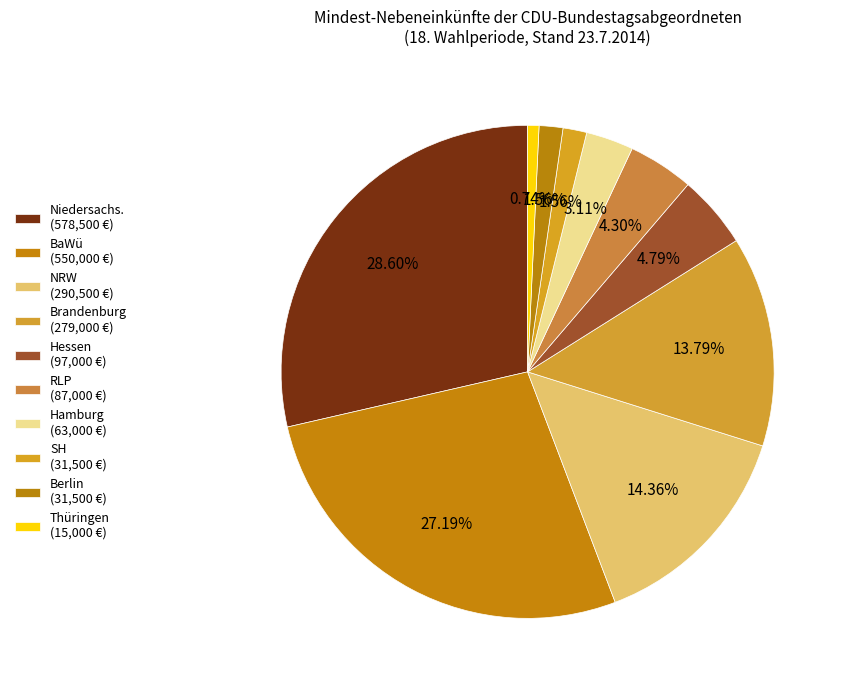

Does any single category account for the majority?

No